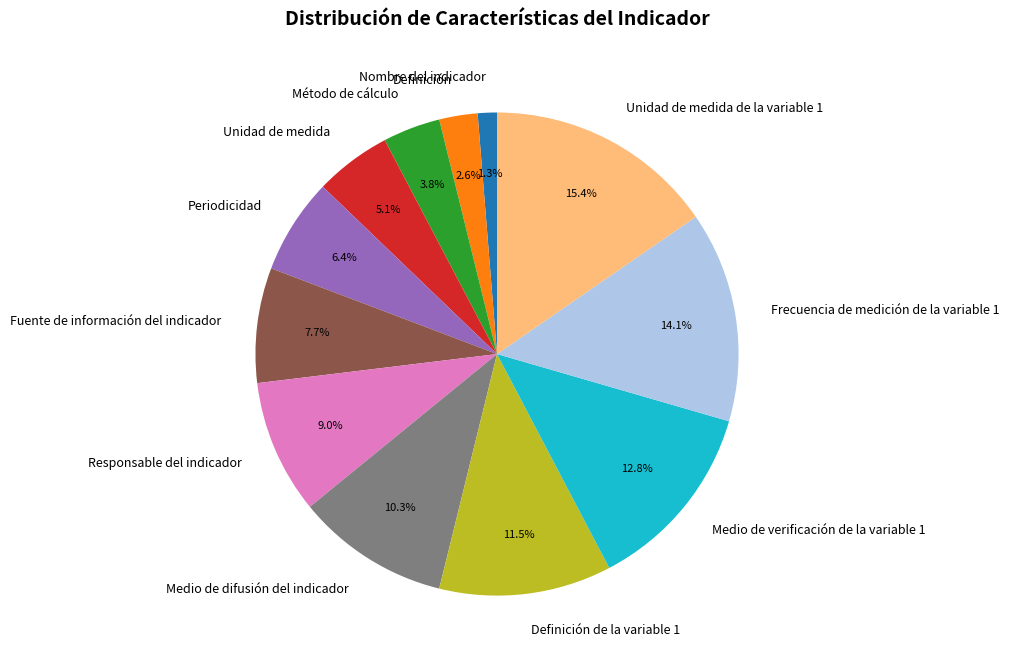

What portion of the pie excludes Definición?

97.4%